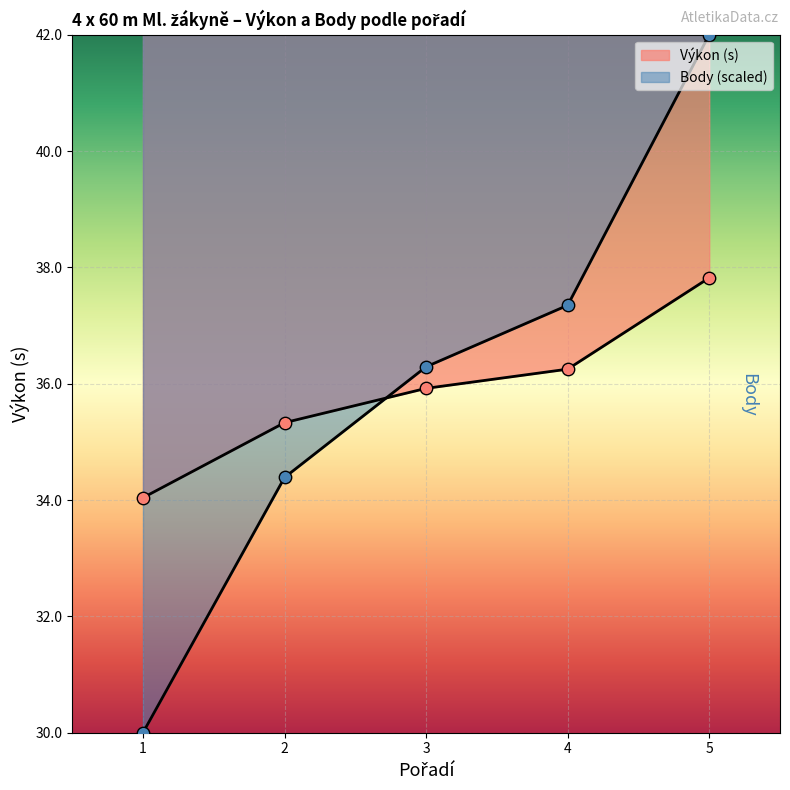

What is the total value across all series at 4?

73.6